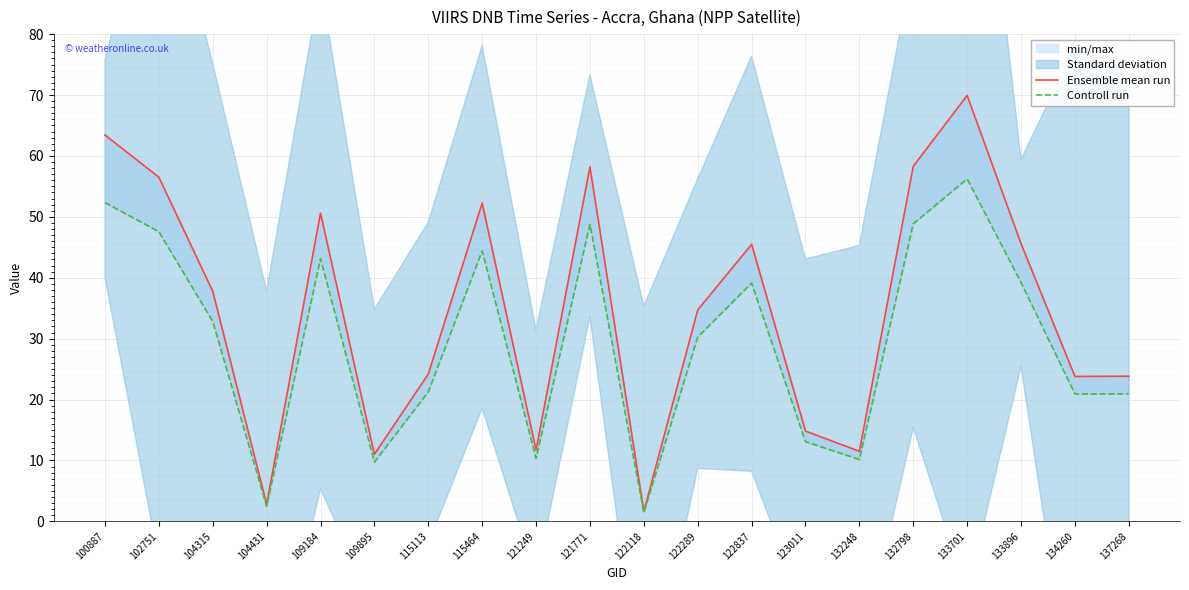

Rank the series at 133896 from lowest to highest value.

Controll run, Ensemble mean run